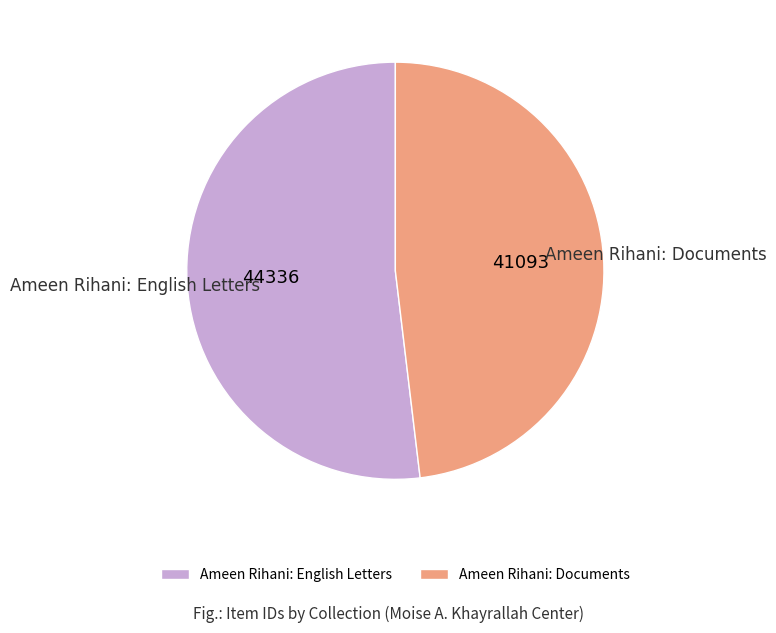

Is the sum of Ameen Rihani: Documents and Ameen Rihani: English Letters greater than half?

Yes